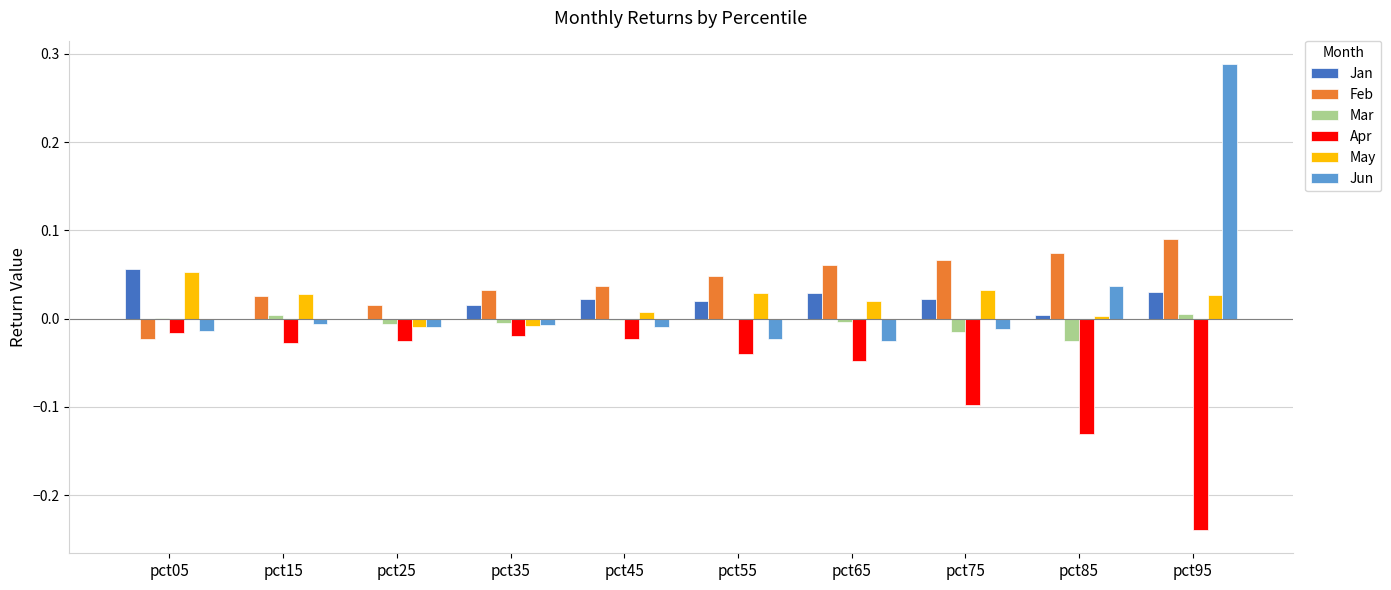

How many values in the Jun series exceed 0?

2